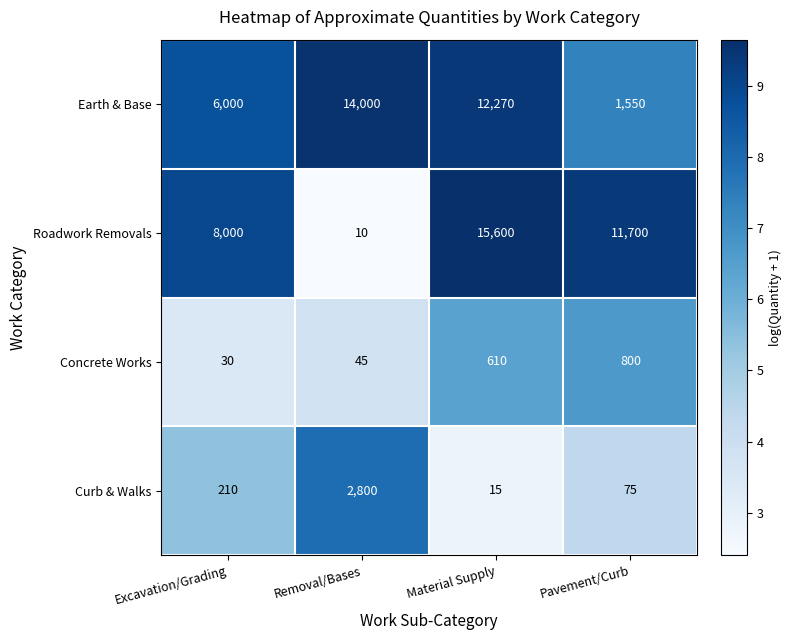

Which label corresponds to the smallest value in the chart?

Removal/Bases